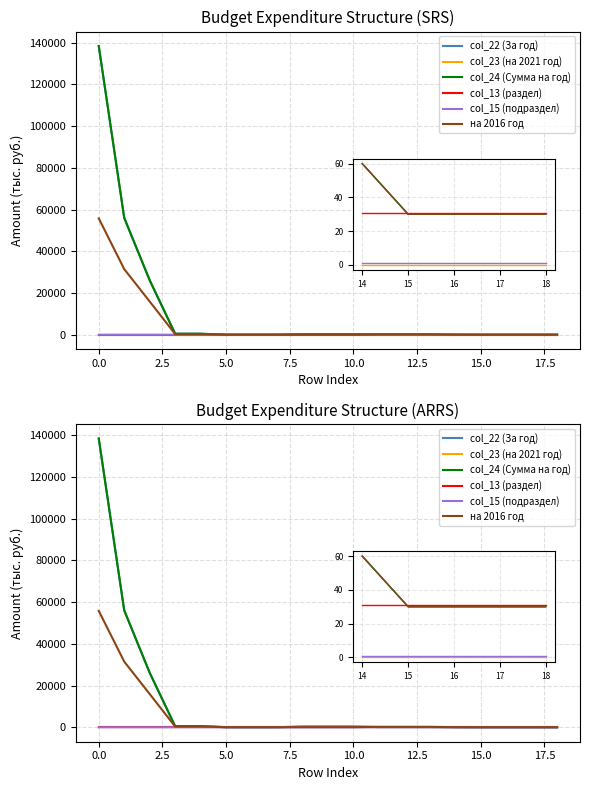

Count the number of data series in this chart.

6